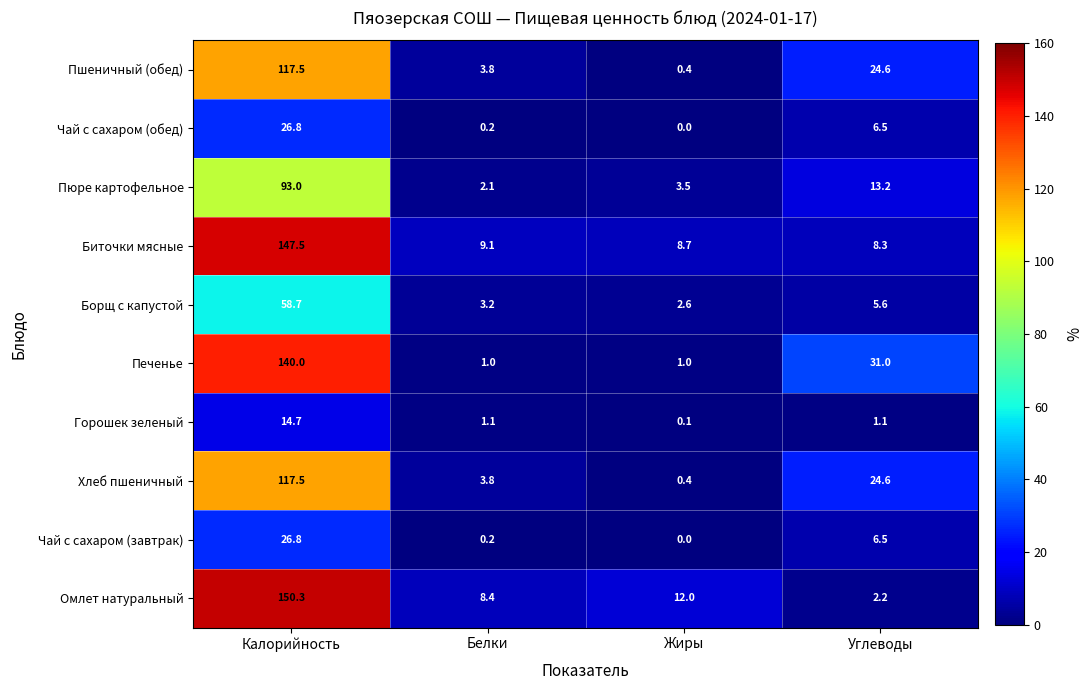

The Омлет натуральный series shows 17.3 at Жиры. True or false?

False